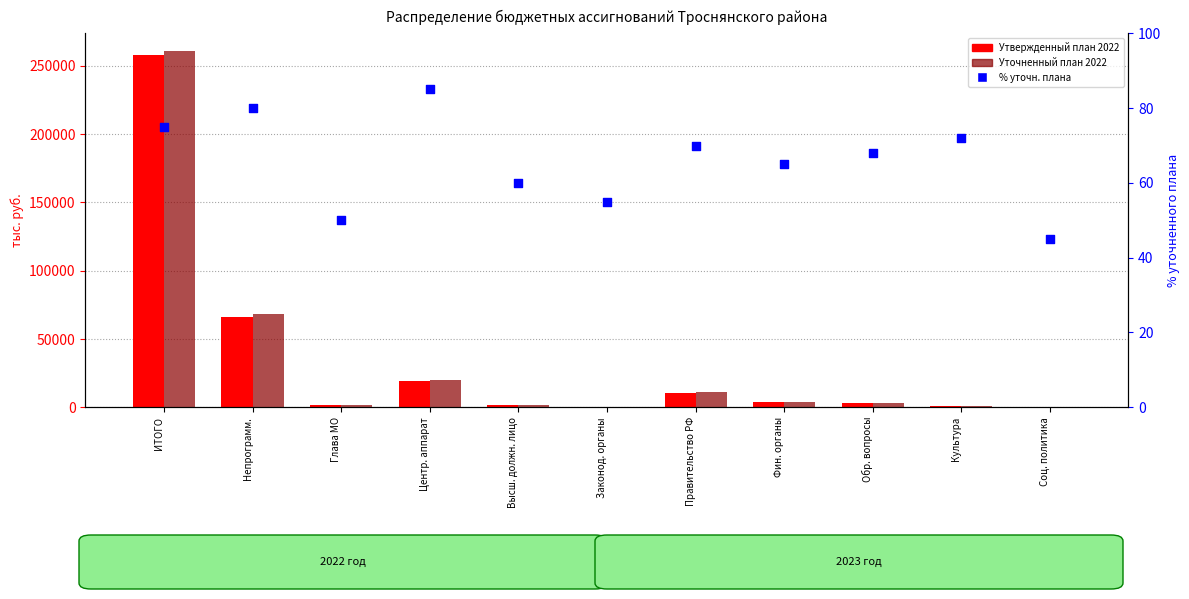

What are all the series names shown in the legend?

Утвержденный план 2022, Уточненный план 2022, % уточн. плана